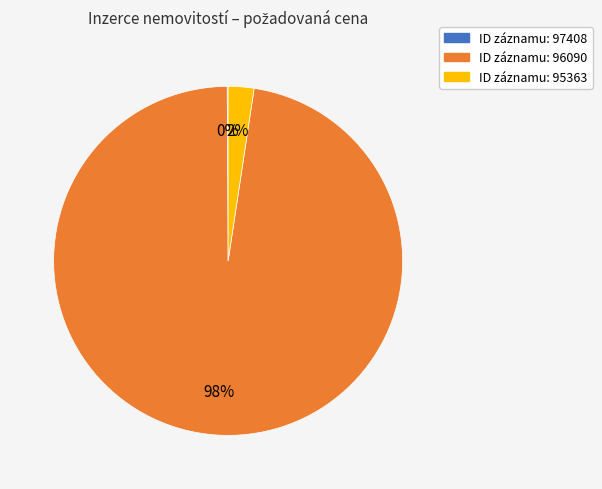

Is there a majority slice in this chart?

Yes